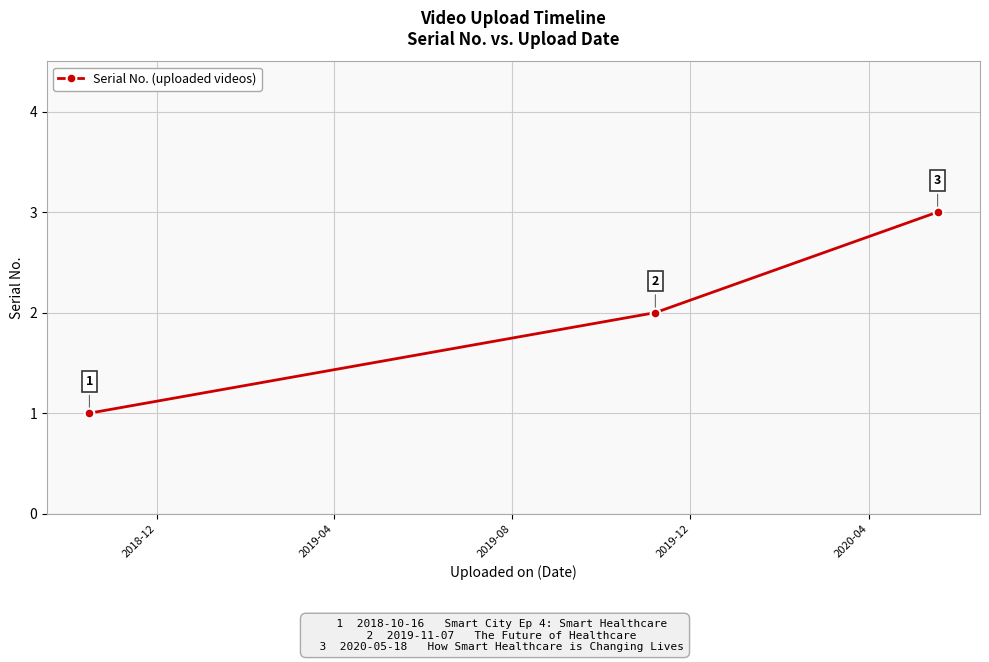

What is the value of the 1st point from the left?

1